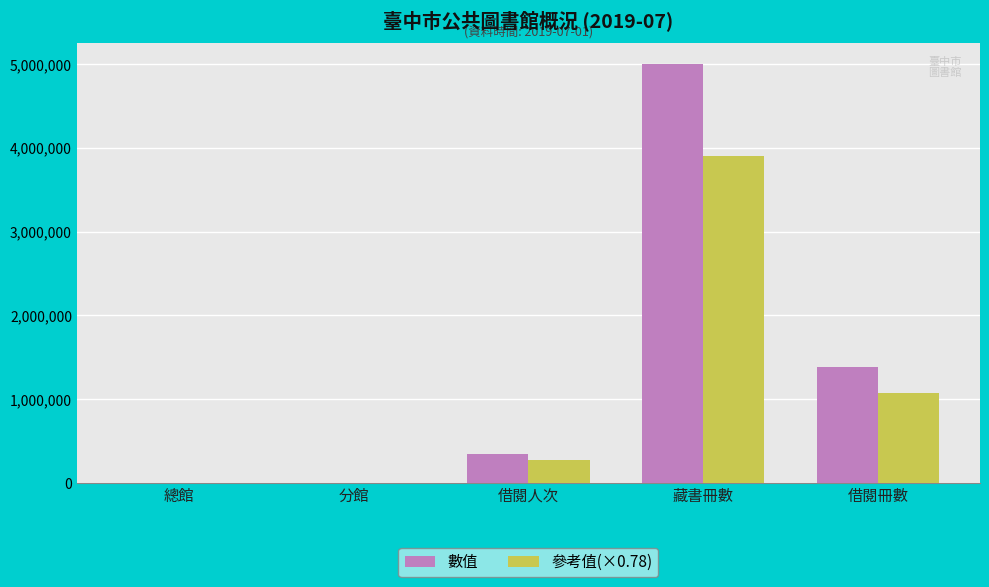

Is the value of 參考值(×0.78) at 藏書冊數 greater than the value of 數值 at 借閱人次?

Yes